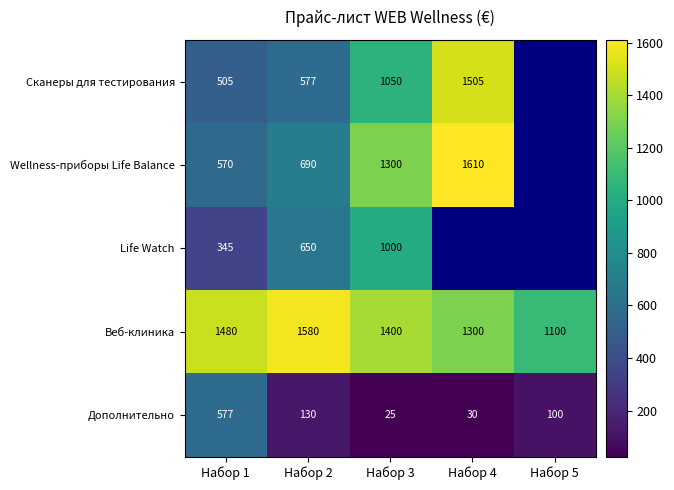

What is the highest value of the Веб-клиника series?

1580